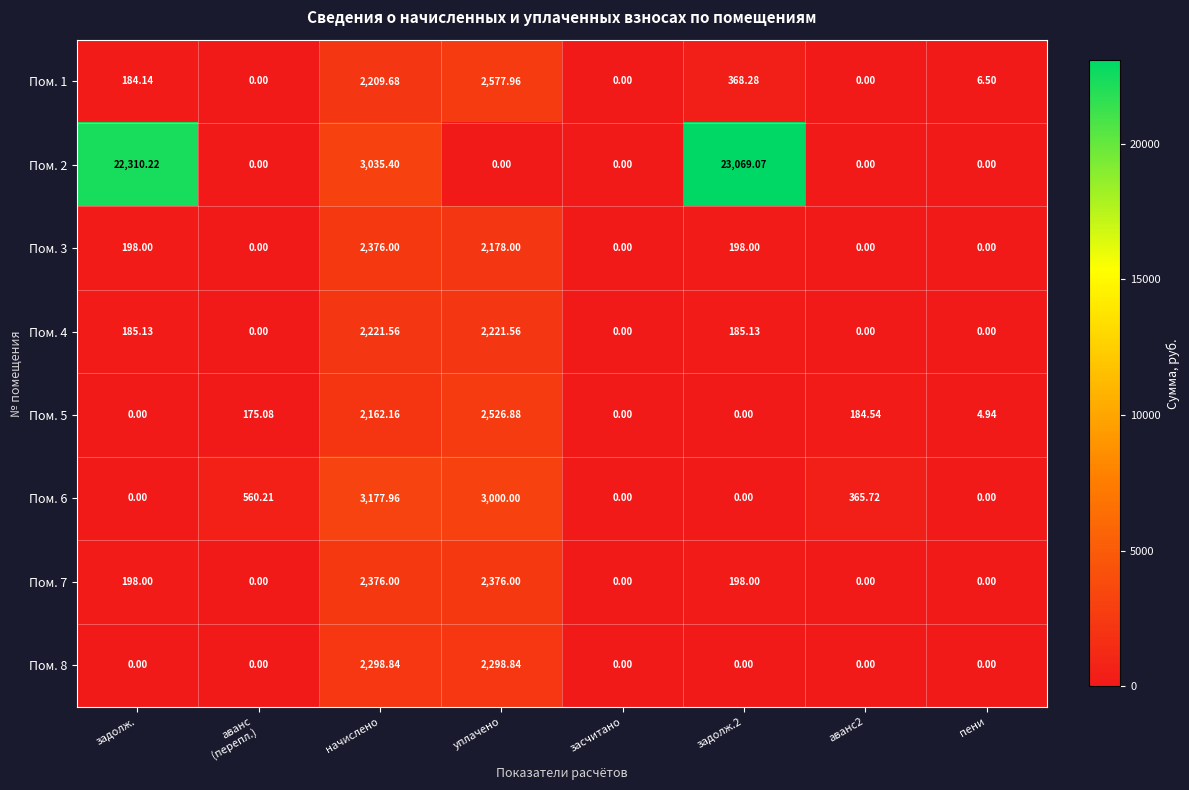

Which category has the highest value in the Пом. 3 series?

начислено